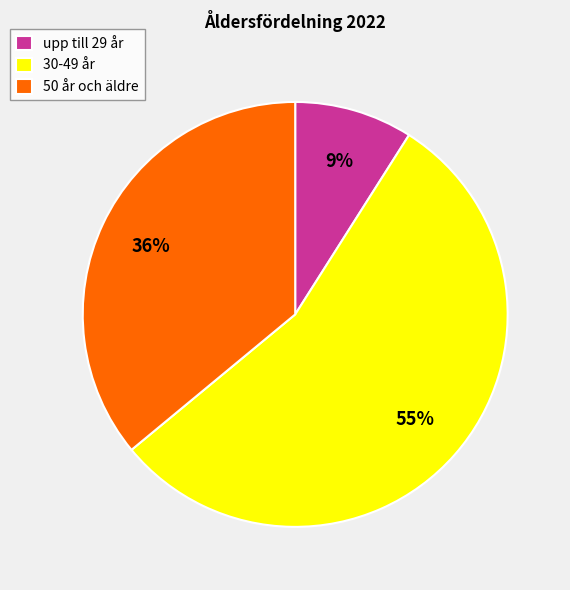

Which category has the smallest portion of the pie?

upp till 29 år